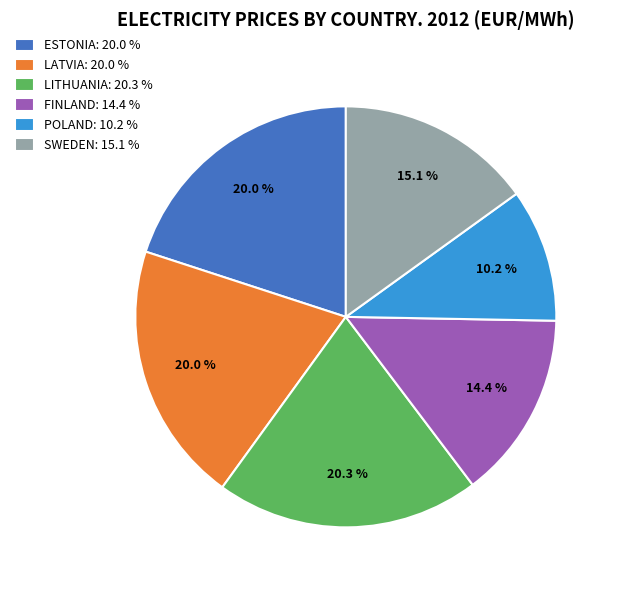

Does ESTONIA: 20.0 % account for over 50% of the chart?

No